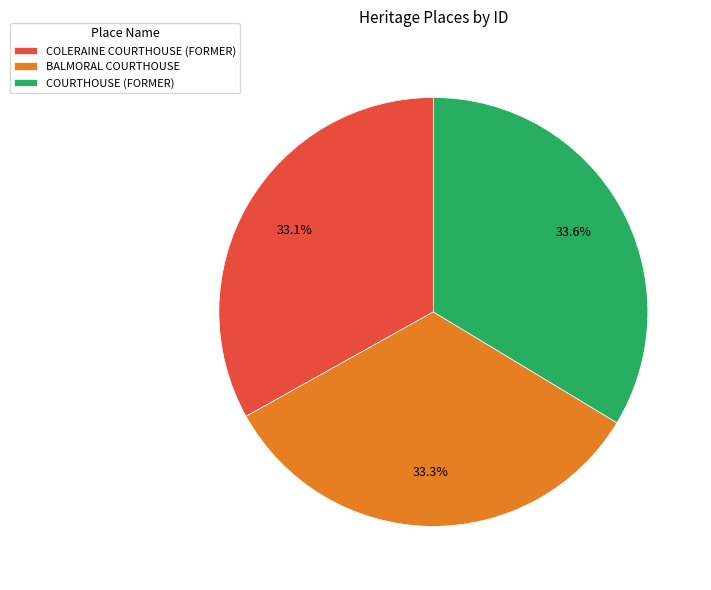

Which has a higher value, COLERAINE COURTHOUSE (FORMER) or COURTHOUSE (FORMER)?

COURTHOUSE (FORMER)